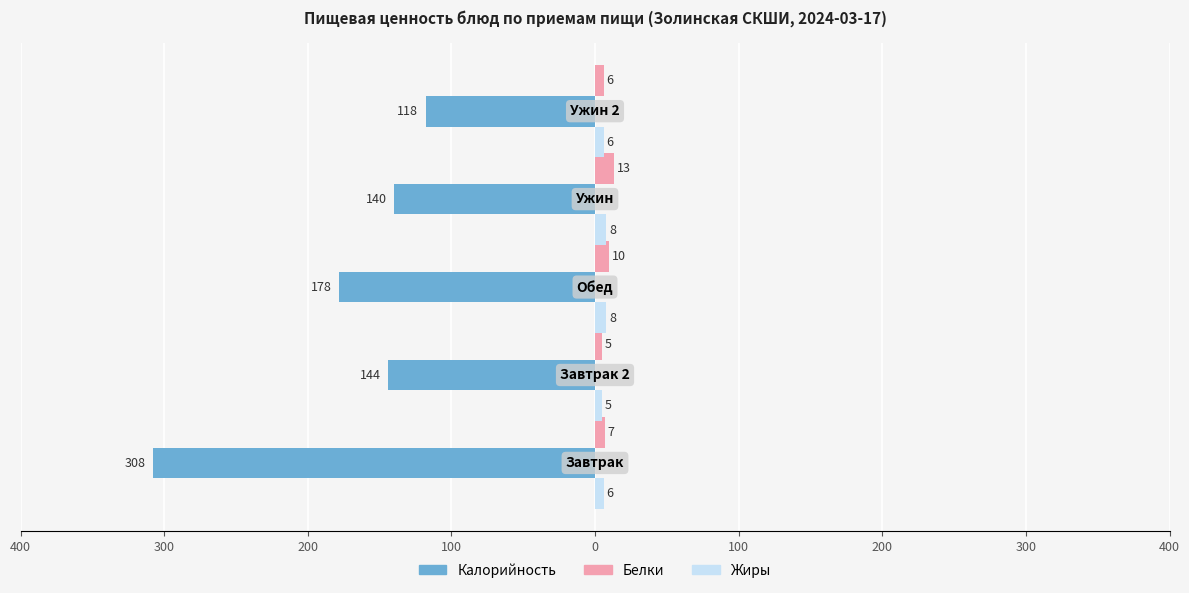

What are all the series names shown in the legend?

Калорийность, Белки, Жиры